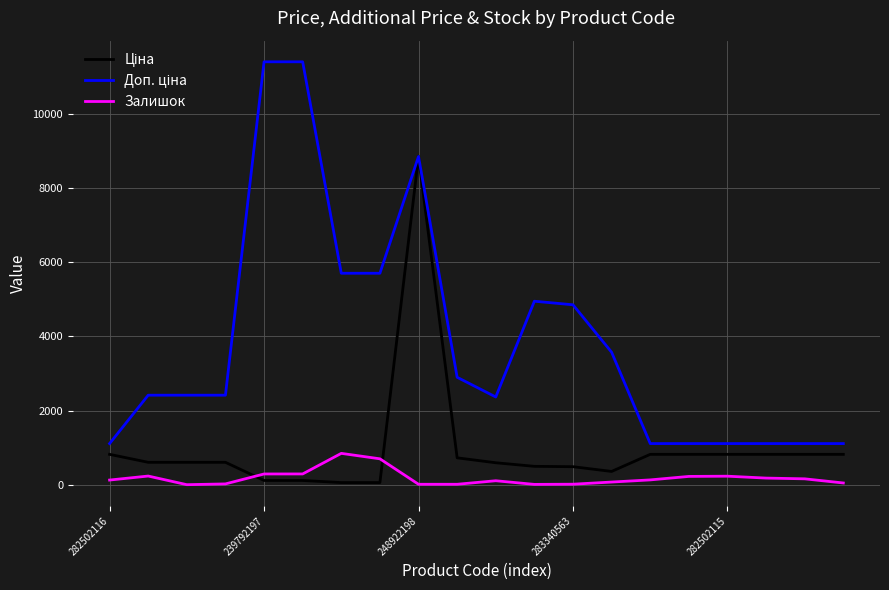

What is the highest value of the Залишок series?

845.0